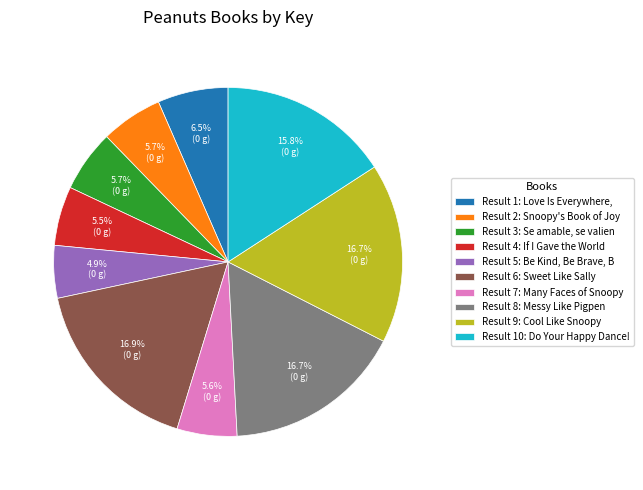

How many slices are in this pie chart?

10